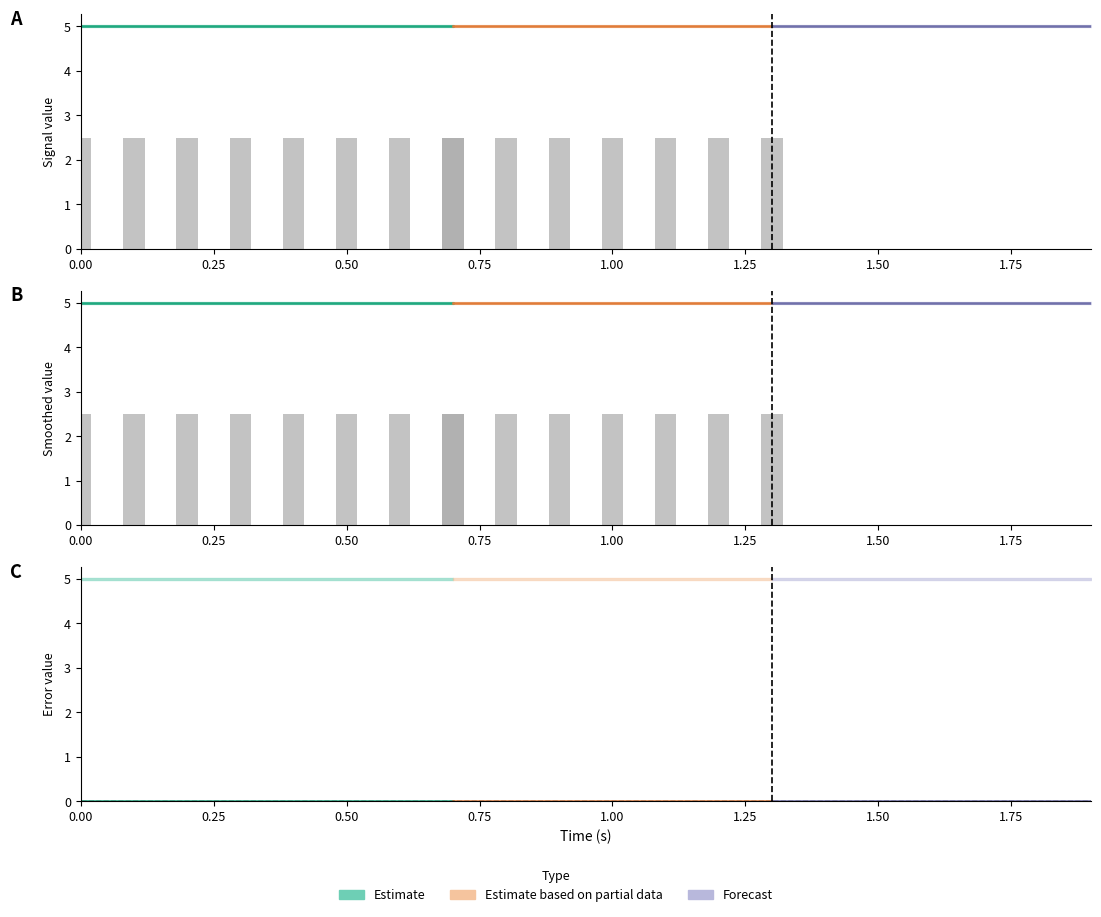

Does the chart contain stacked bars?

No